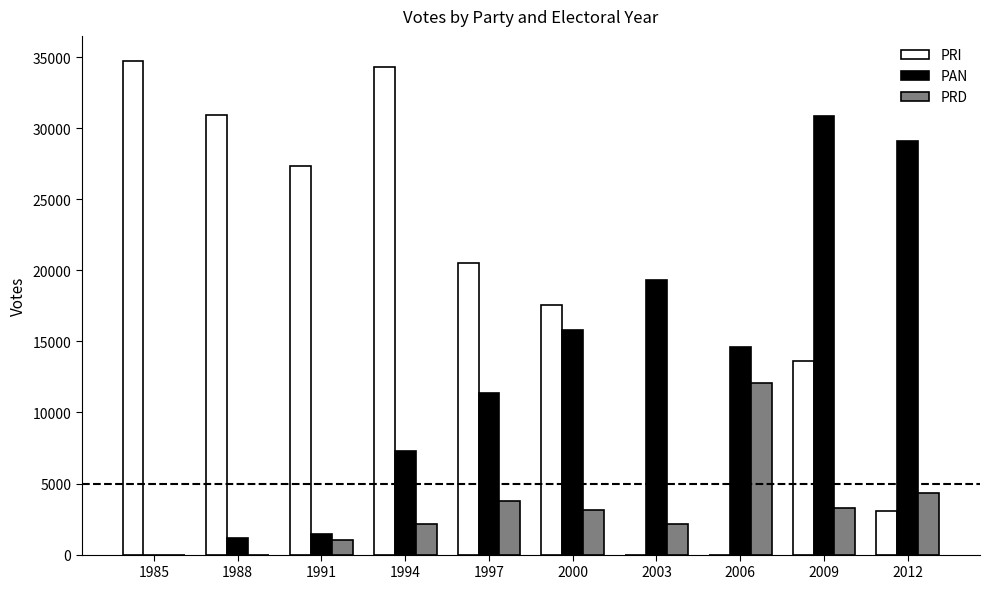

What is the sum of the PAN values at 1985 and 1994?

7301